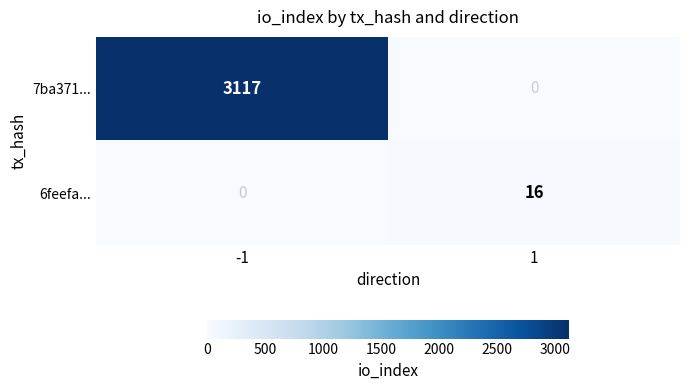

What is the total value across all series at -1?

3117